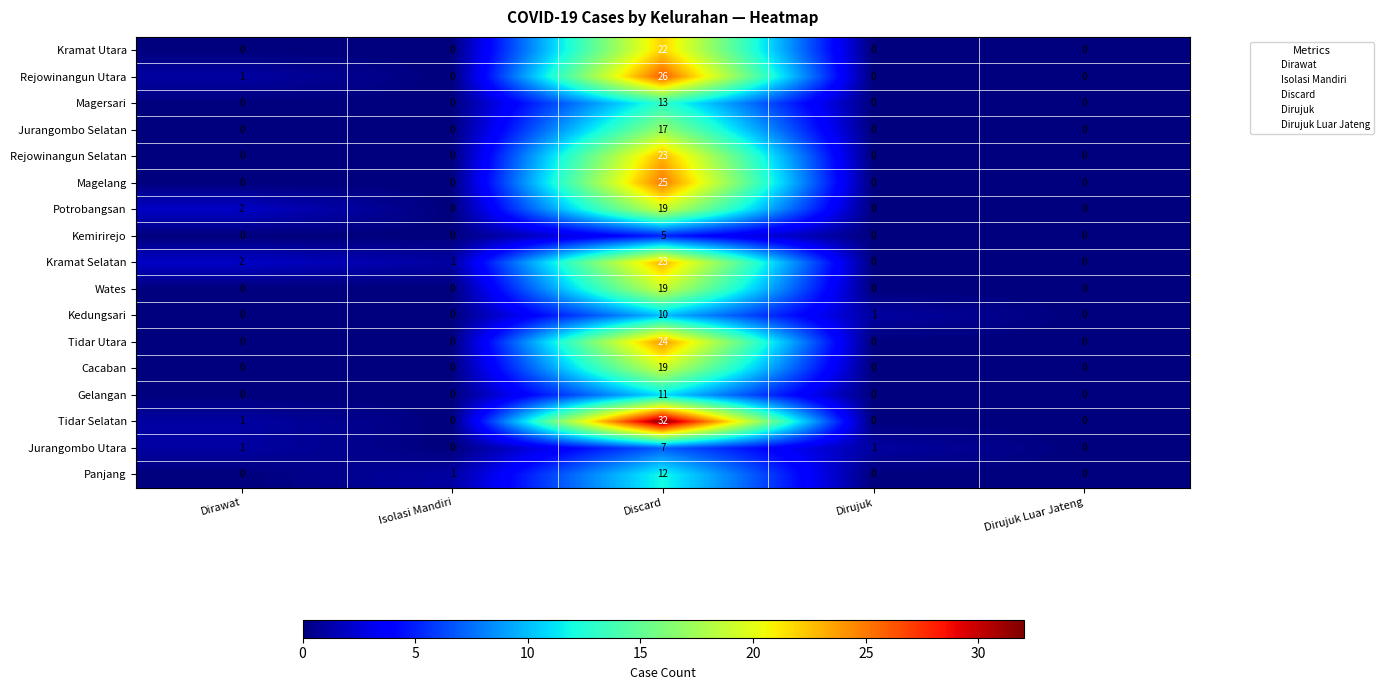

Which series has the largest total across all categories?

Tidar Selatan